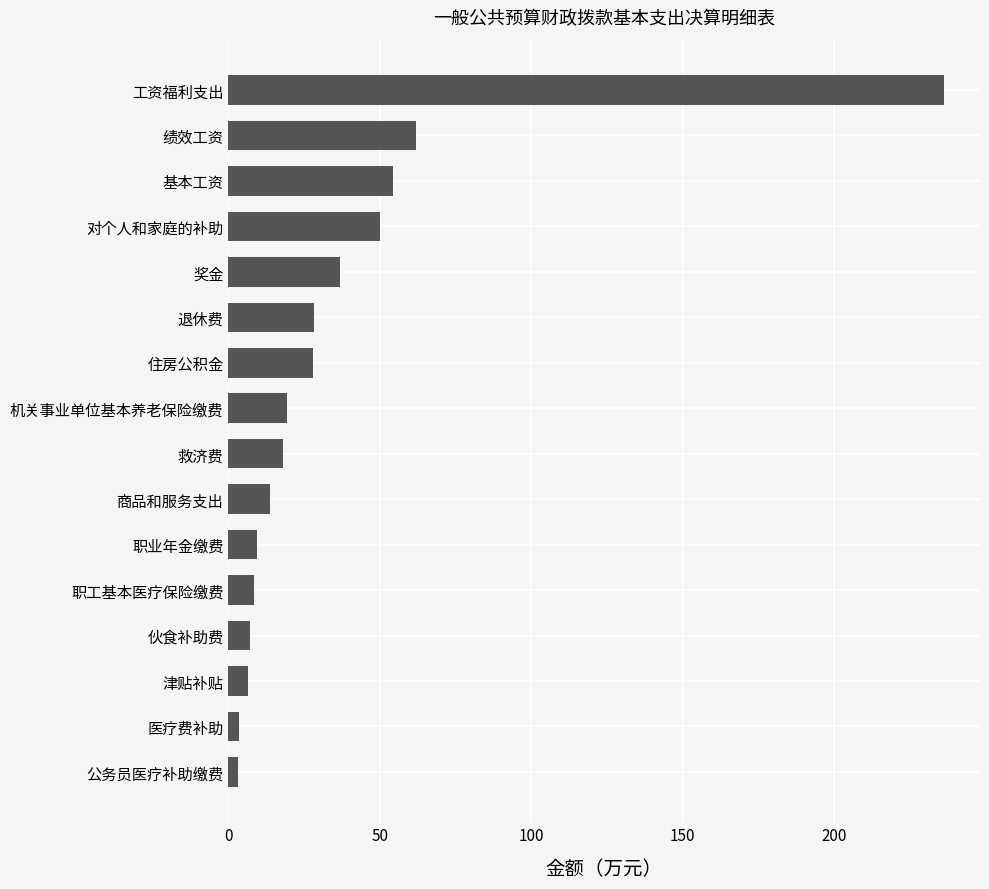

What is the difference between the maximum and second lowest values?

232.7